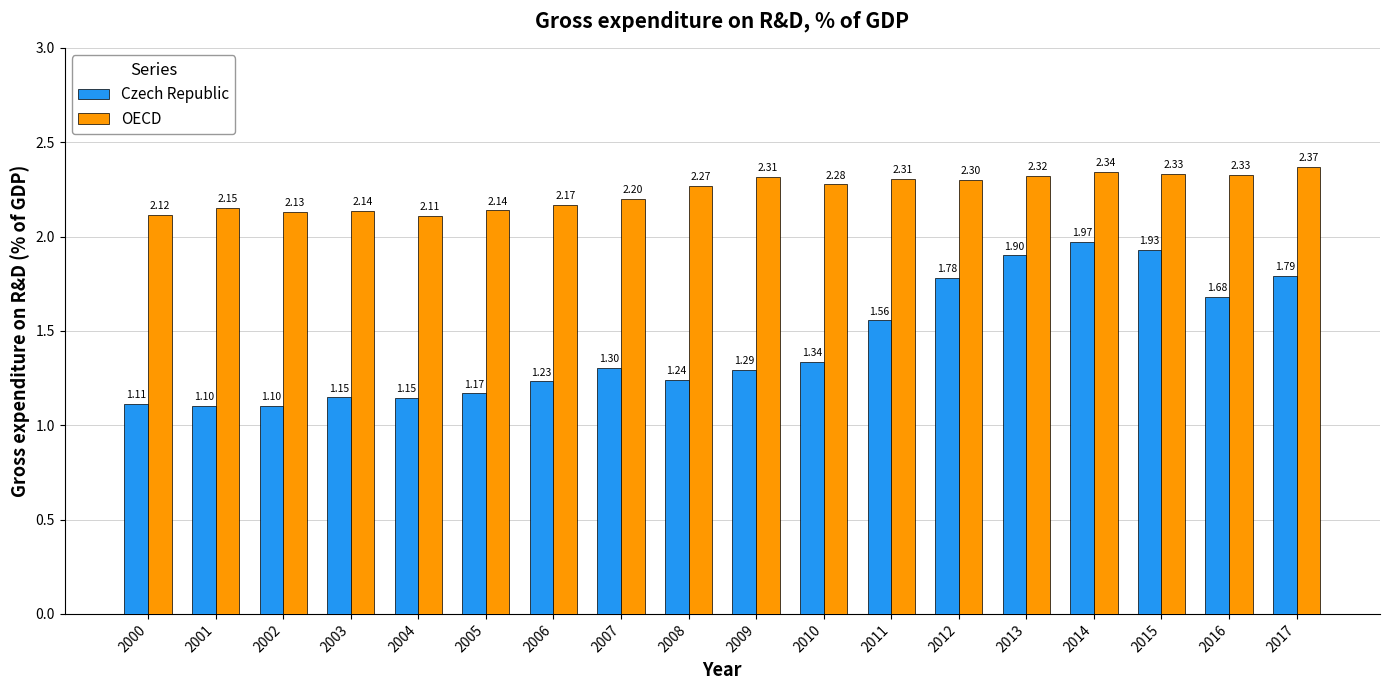

At how many categories does at least one series exceed 1?

18